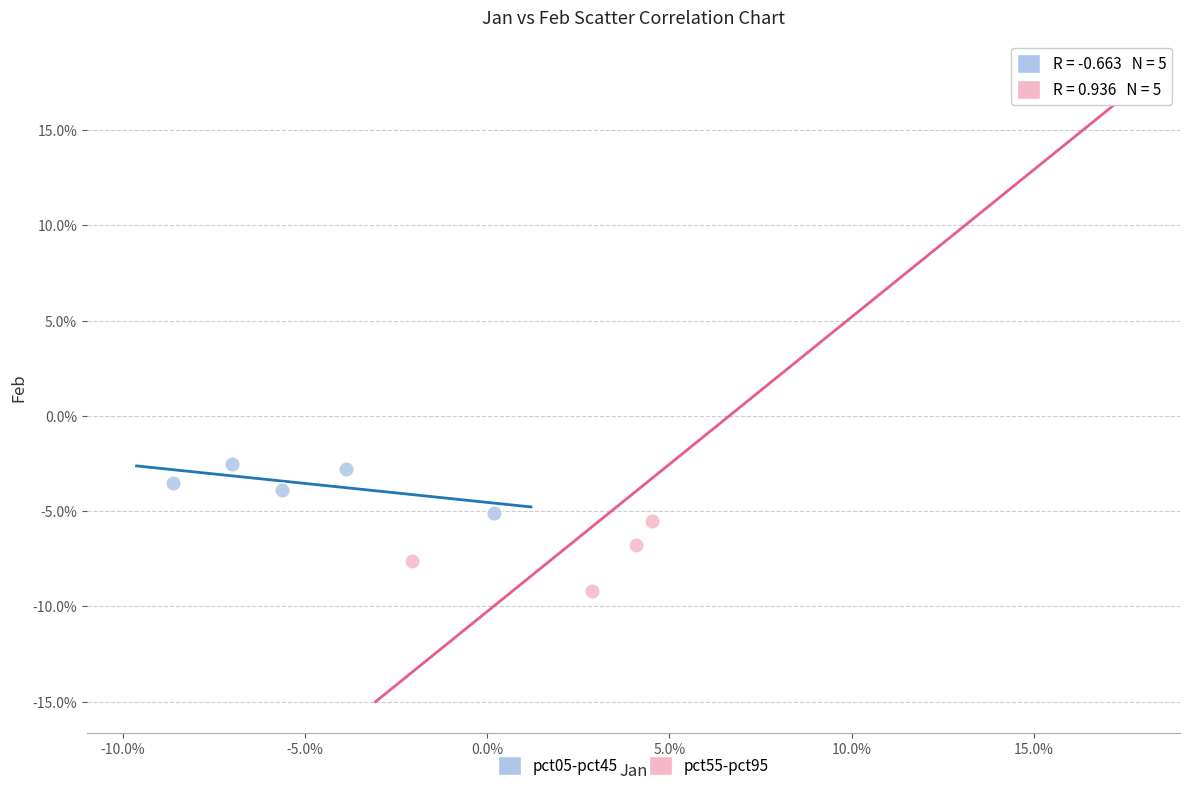

Which series contains the highest Y value?

pct55-pct95